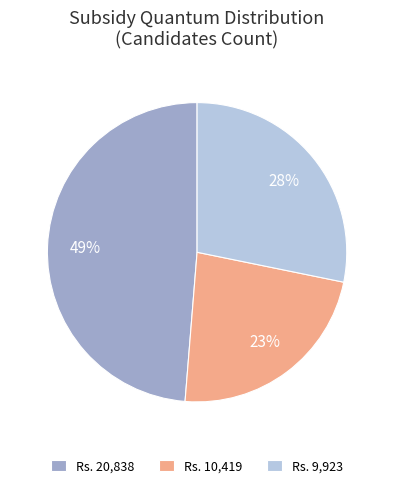

To the nearest percent, what is the difference between the largest and smallest slice percentages?

26%